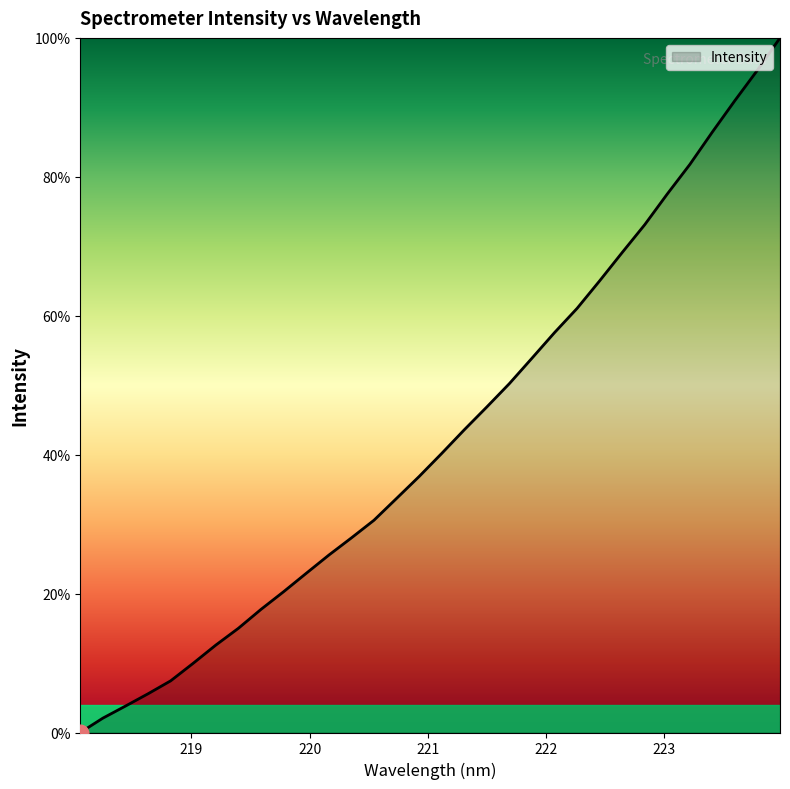

True or false: the data has more than 0 interior local peaks.

False